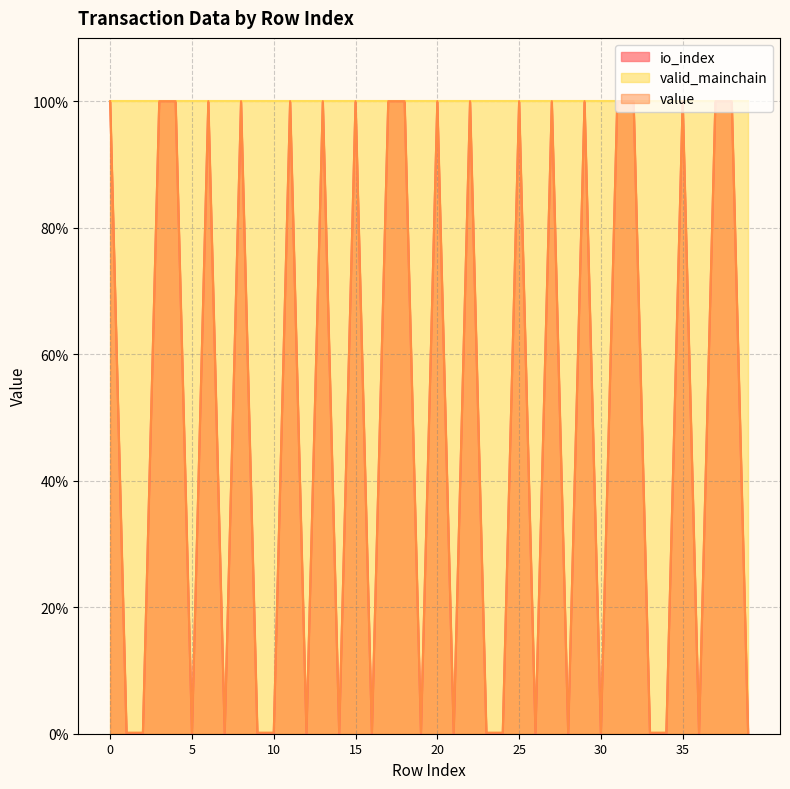

How many data points in value are less than 1?

20